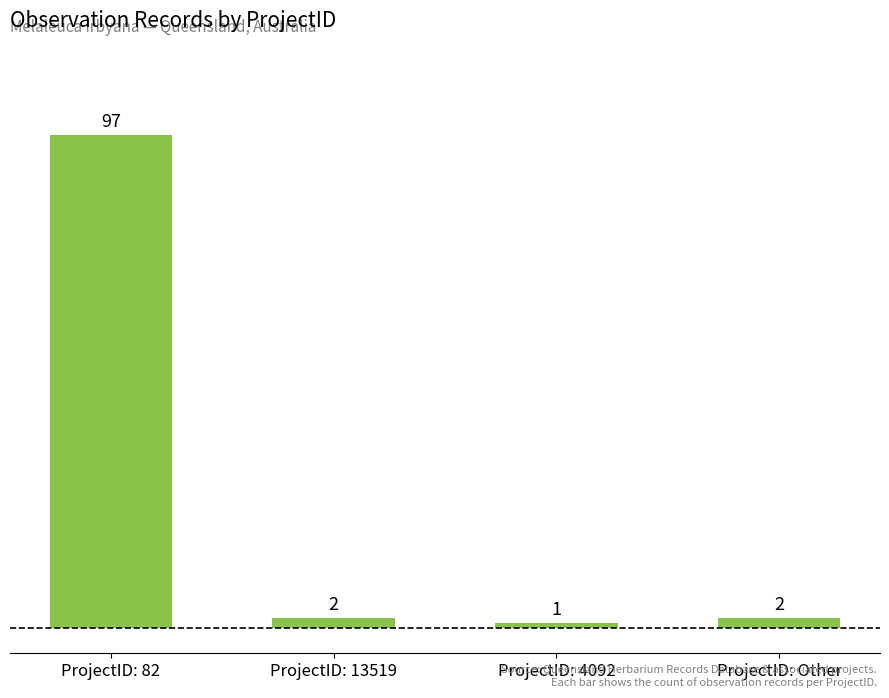

At which category does the chart reach its minimum across all series?

ProjectID: 4092